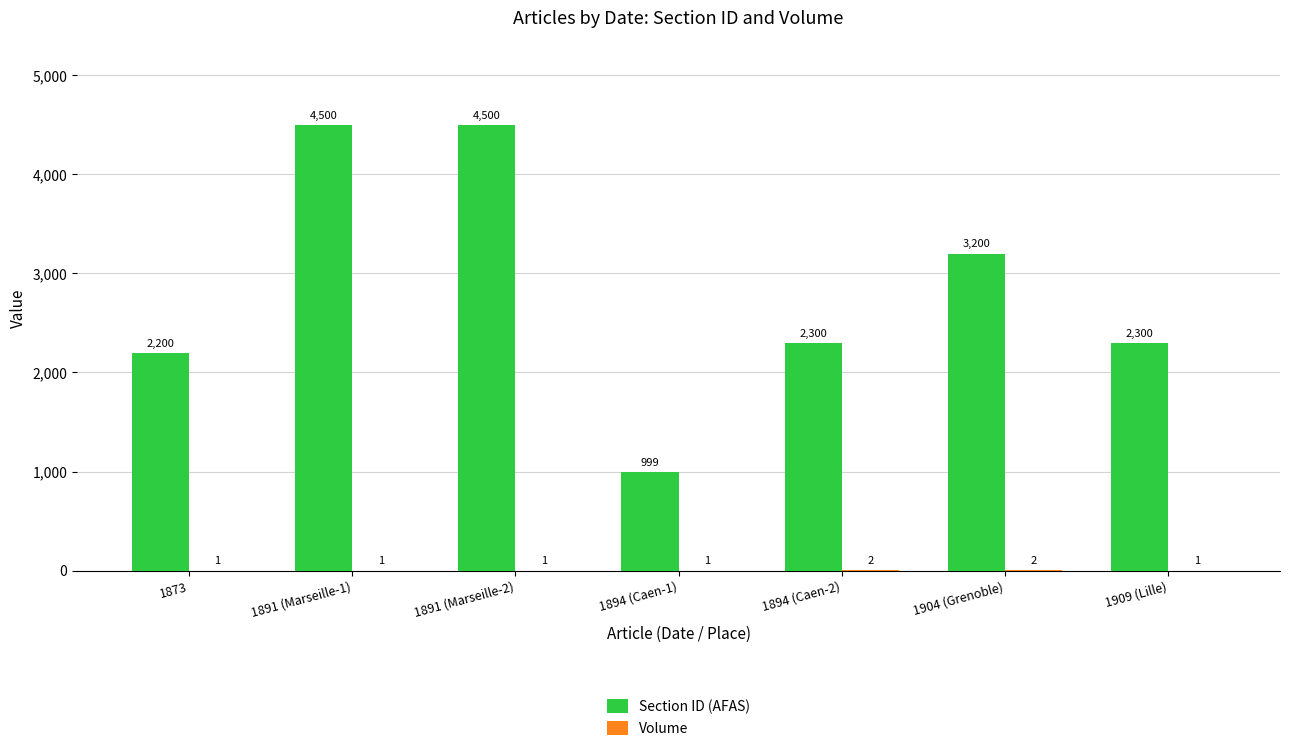

At which label does Section ID (AFAS) first exceed 2300?

1891 (Marseille-1)